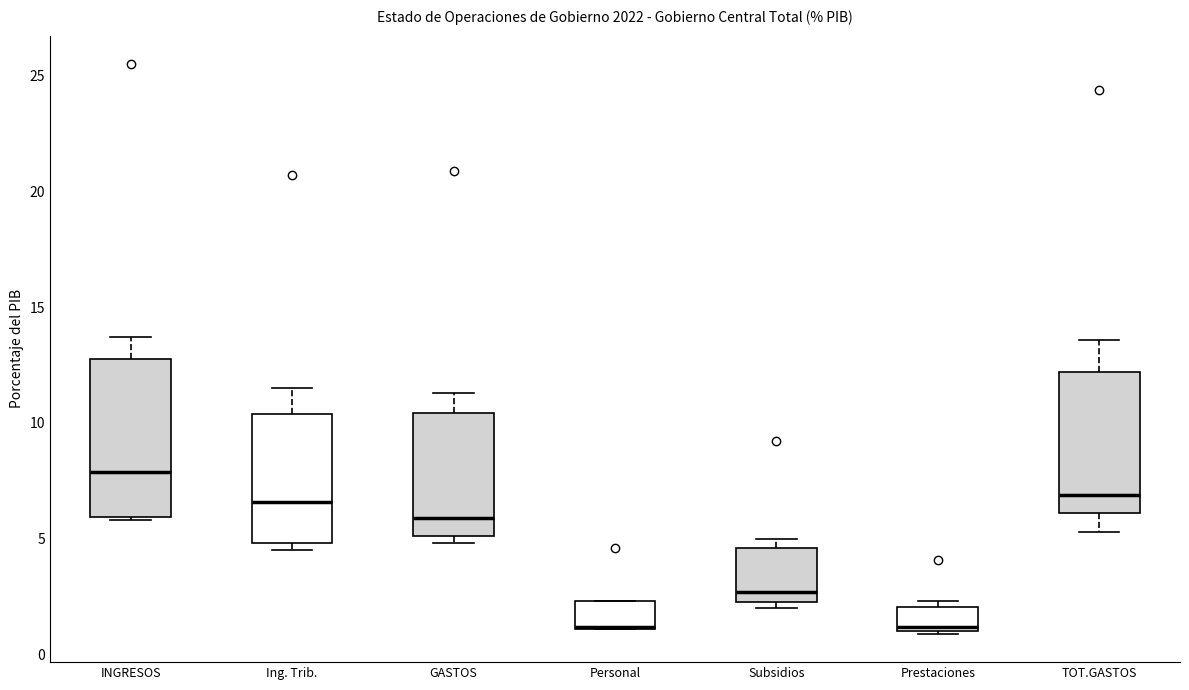

Reading left to right, transcribe this box plot: for each box, give where its median line is, the range the box spans, and where its two whiskers end, as read against the y-axis. The values are not printed on the chart, so give them approximately, as read against the axis.

INGRESOS: median 8.0, box 6.0 to 13.0, whiskers 6.0 to 13.5
Ing. Trib.: median 6.5, box 5.0 to 10.5, whiskers 4.5 to 11.5
GASTOS: median 6.0, box 5.0 to 10.5, whiskers 5.0 (just below the box's lower edge) to 11.5
Personal: median 1.0 (drawn on the box's lower edge), box 1.0 to 2.5, whiskers 1.0 to 2.5
Subsidios: median 2.5 (just above the box's lower edge), box 2.5 to 4.5, whiskers 2.0 to 5.0
Prestaciones: median 1.0 (just above the box's lower edge), box 1.0 to 2.0, whiskers 1.0 to 2.5
TOT.GASTOS: median 7.0, box 6.0 to 12.0, whiskers 5.5 to 13.5